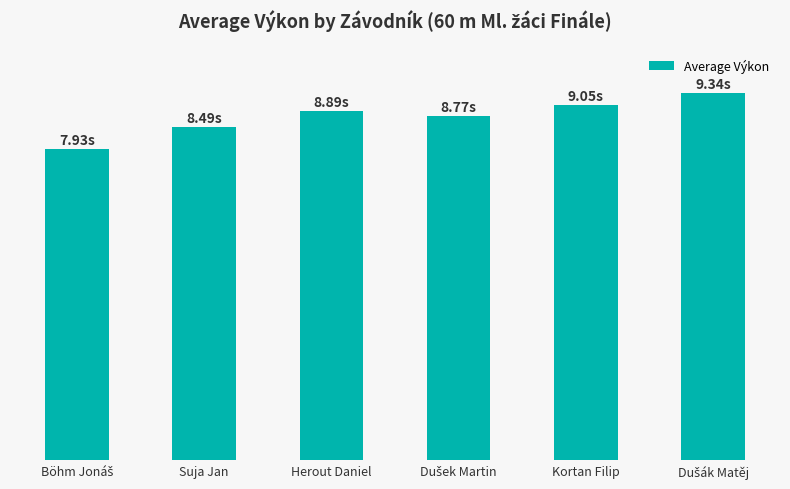

Does the chart contain stacked bars?

No